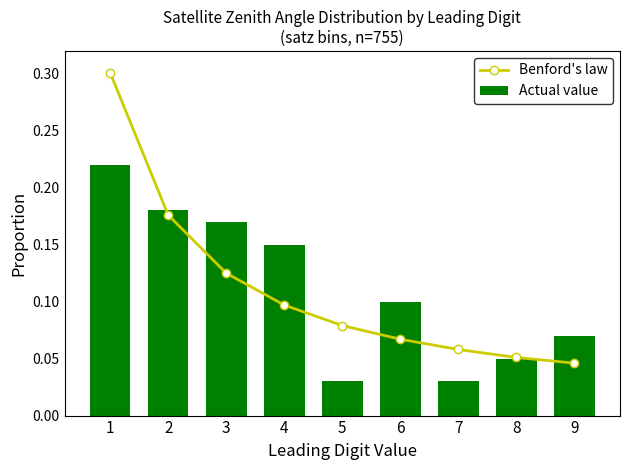

What is the difference between the second highest and second lowest values in the Actual value series?

0.1